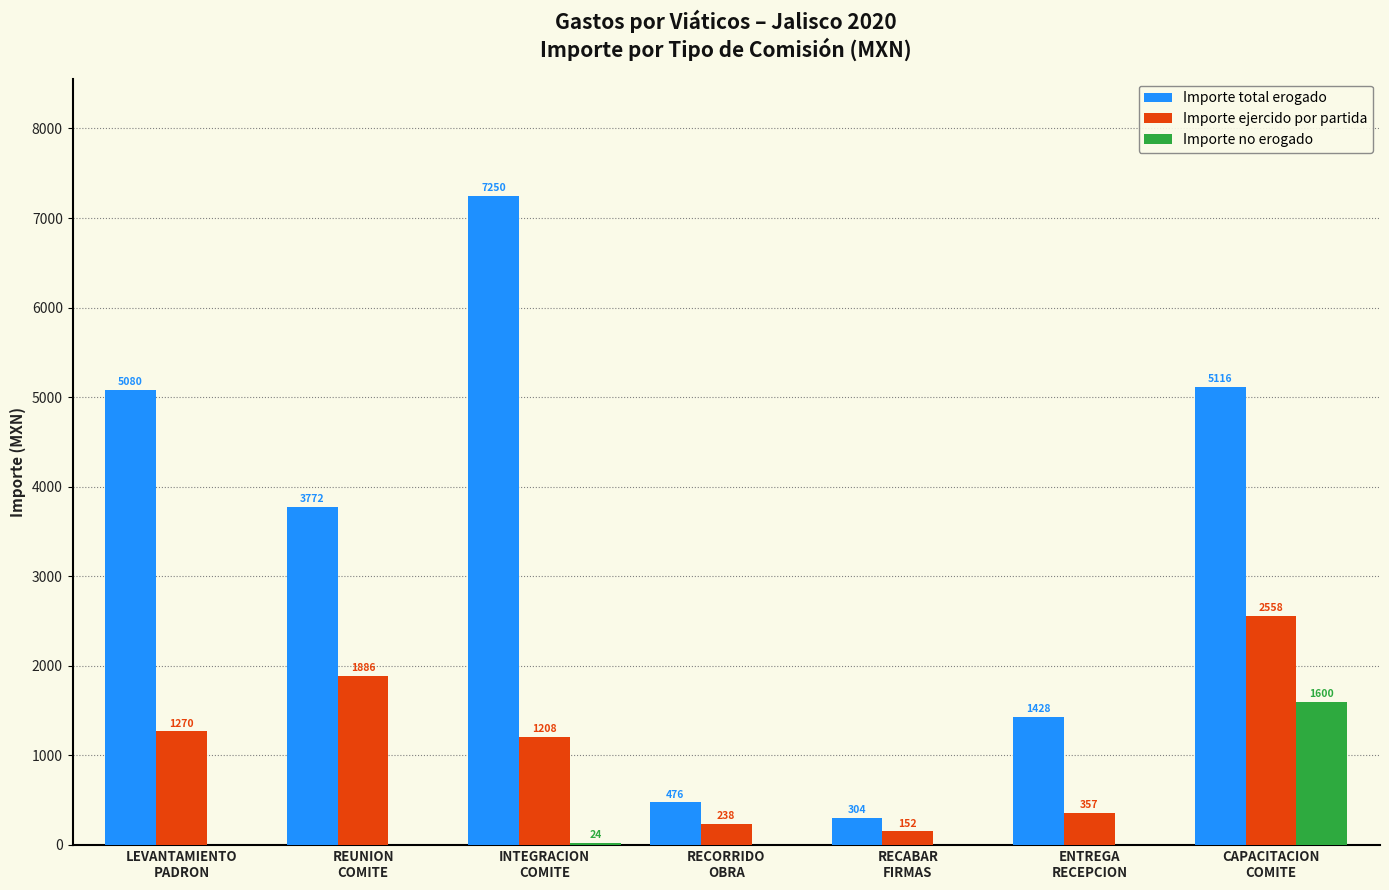

Which series has the largest total across all categories?

Importe total erogado